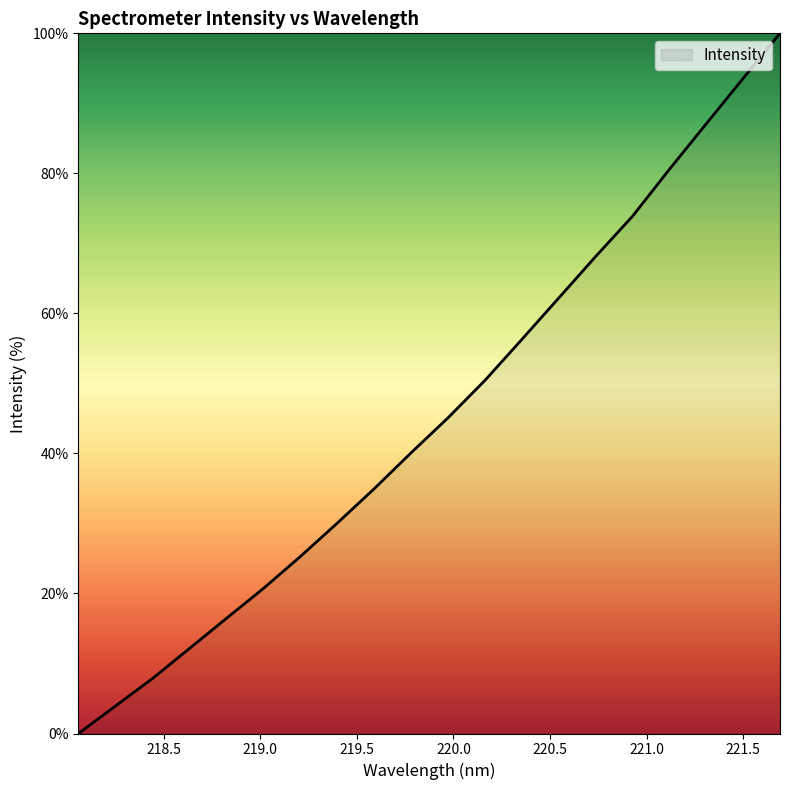

What is the maximum value shown in the chart?

100.0